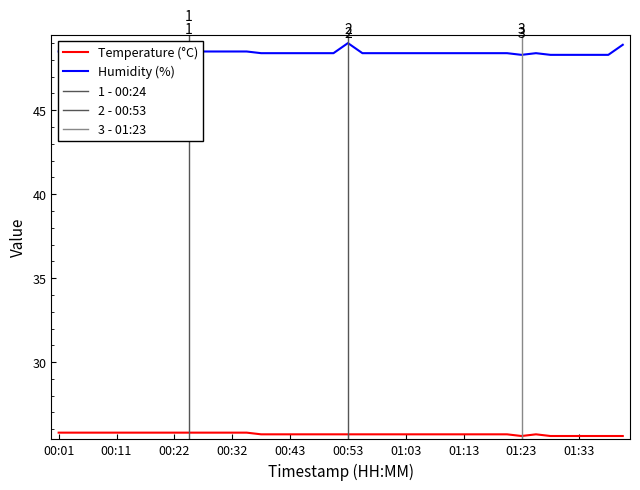

Reading right to left, list all the values displayed in this chart.

Temperature (°C): 25.6	25.6	25.6	25.6	25.6	25.6	25.7	25.6	25.7	25.7	25.7	25.7	25.7	25.7	25.7	25.7	25.7	25.7	25.7	25.7	25.7	25.7	25.7	25.7	25.7	25.7	25.8	25.8	25.8	25.8	25.8	25.8	25.8	25.8	25.8	25.8	25.8	25.8	25.8	25.8
Humidity (%): 48.9	48.3	48.3	48.3	48.3	48.3	48.4	48.3	48.4	48.4	48.4	48.4	48.4	48.4	48.4	48.4	48.4	48.4	48.4	49.0	48.4	48.4	48.4	48.4	48.4	48.4	48.5	48.5	48.5	48.5	48.5	48.5	48.5	48.5	48.5	48.5	48.5	48.5	48.5	48.5